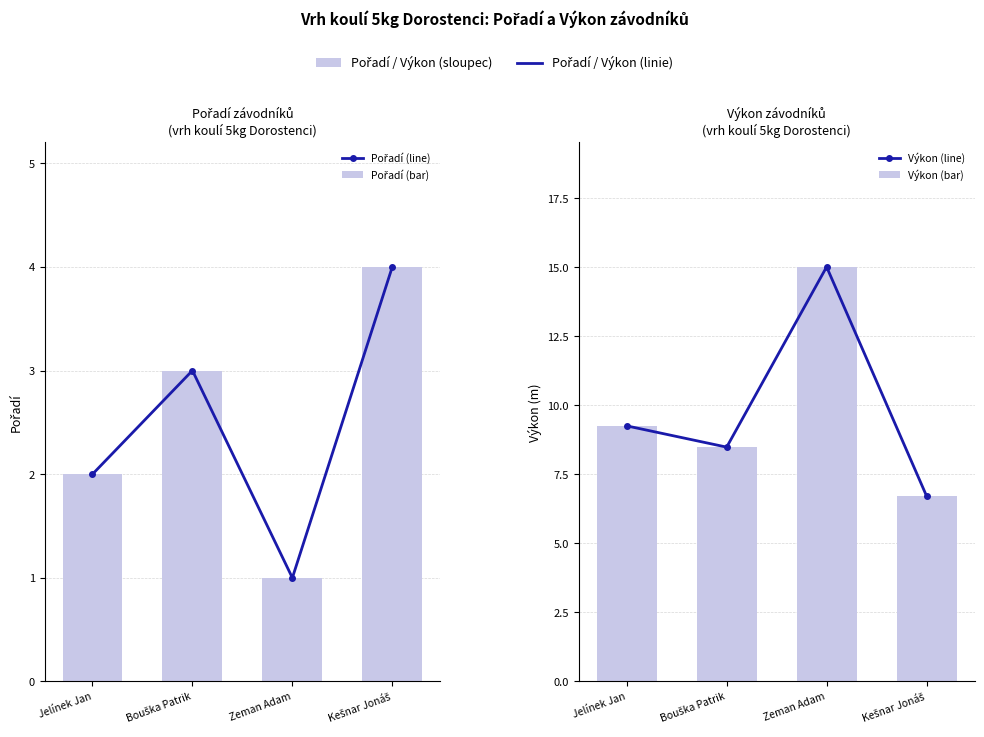

What is the label of the 1st bar from the right?

Kešnar Jonáš